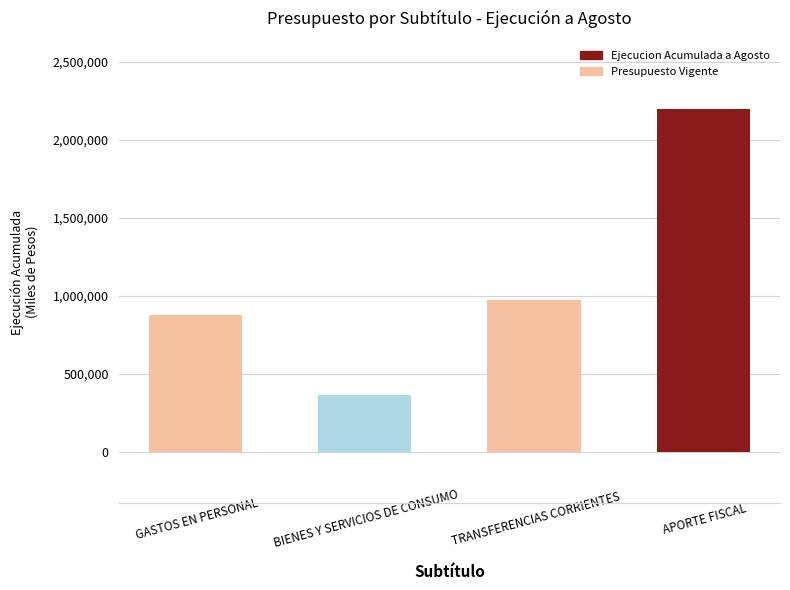

What is the minimum value shown in the chart?

362317